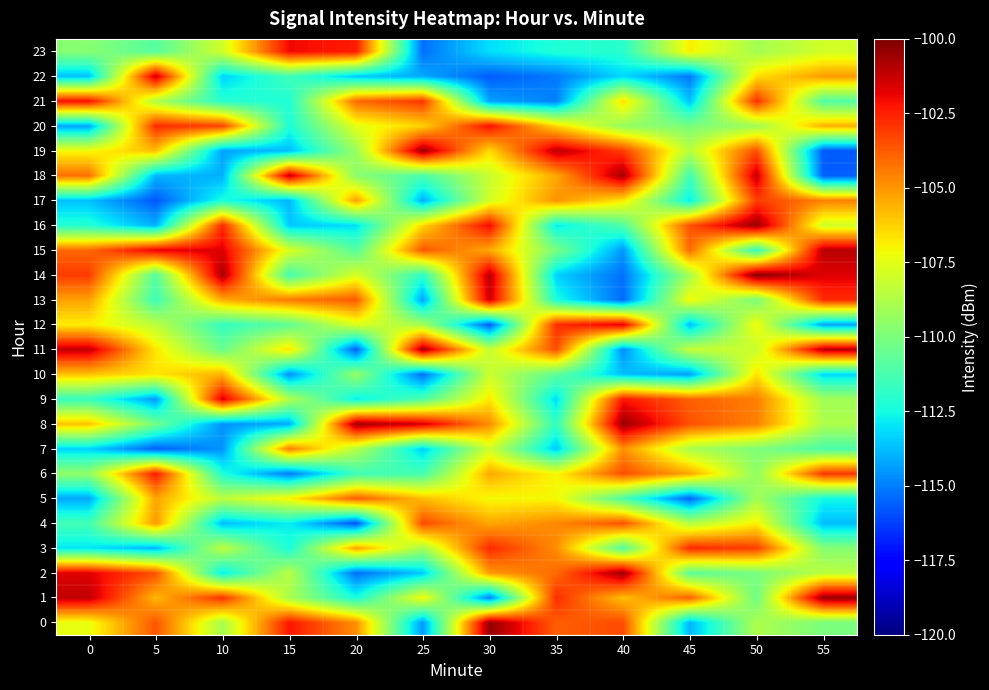

What is the smallest value displayed?

-115.9